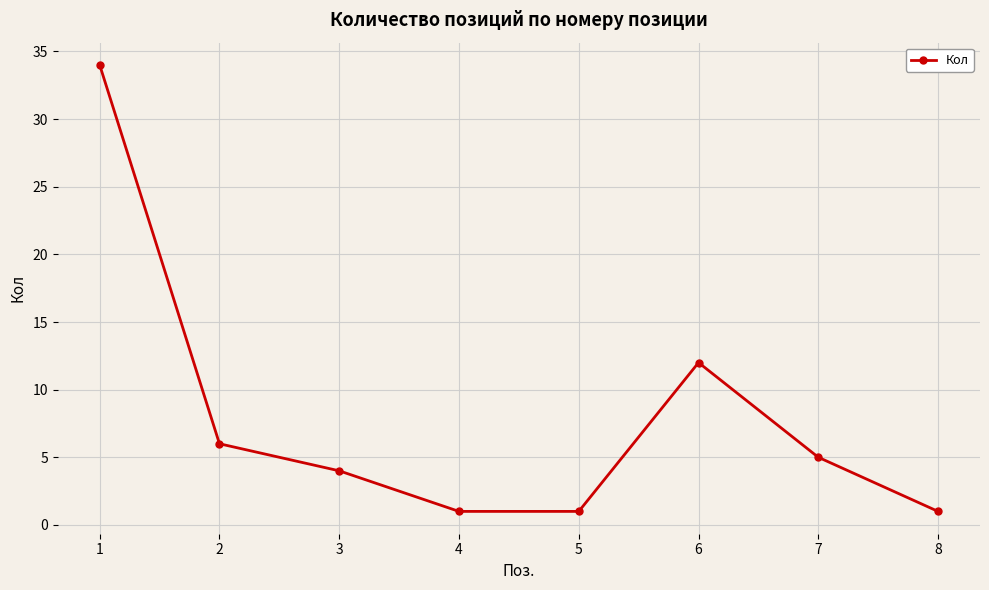

True or false: there are more than 1 points higher than both neighbors.

False